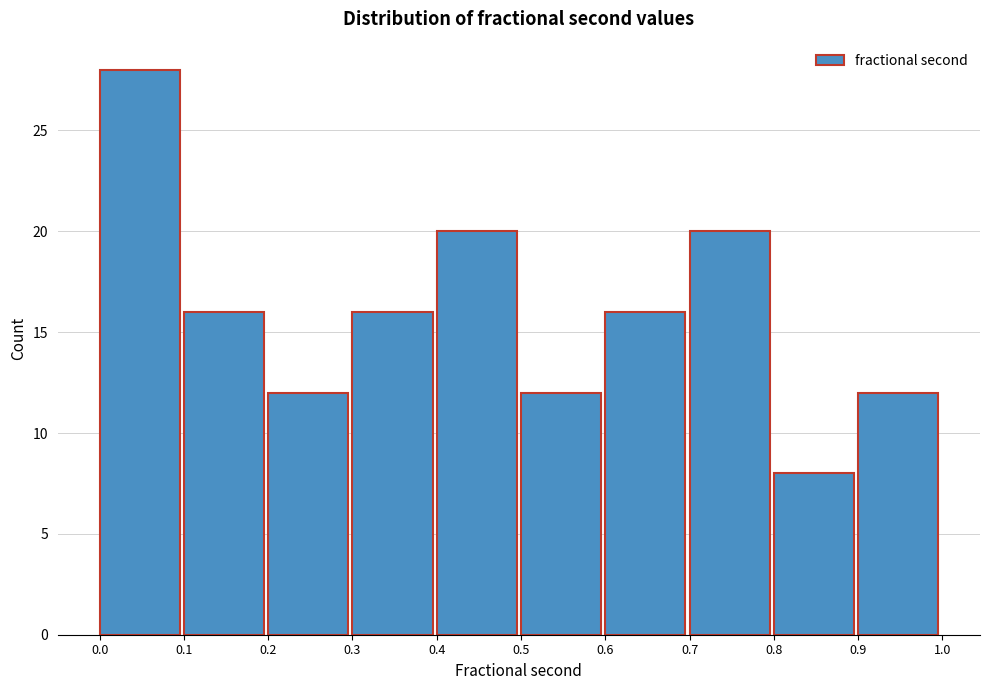

Reading left to right, extract all data points from this chart.

28	16	12	16	20	12	16	20	8	12